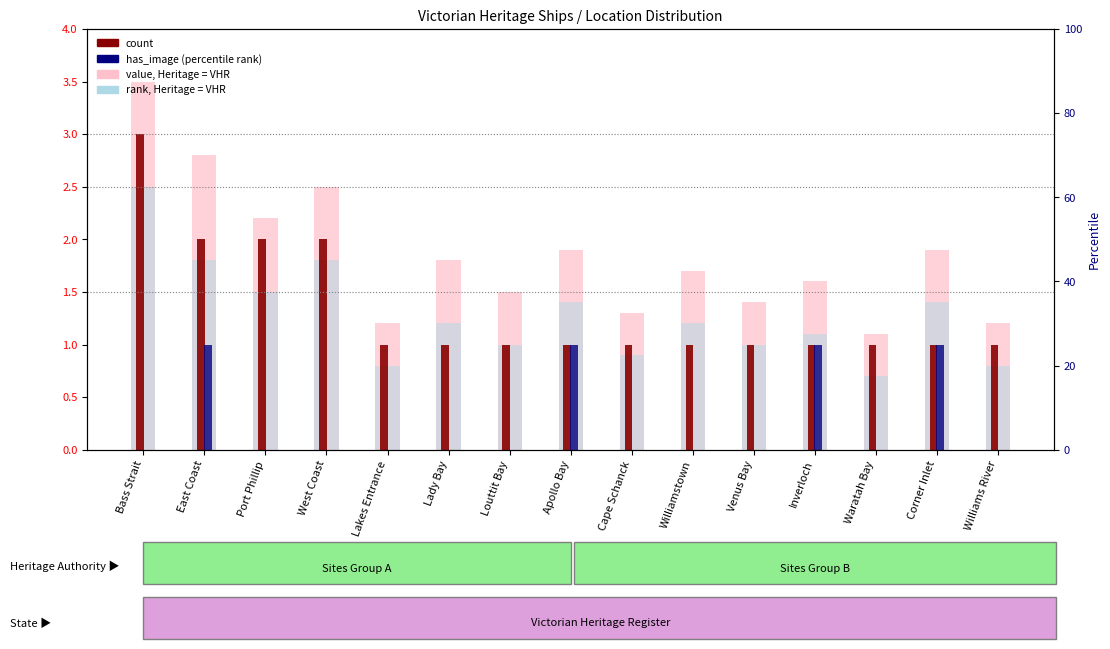

How many bars are there in each group?

4